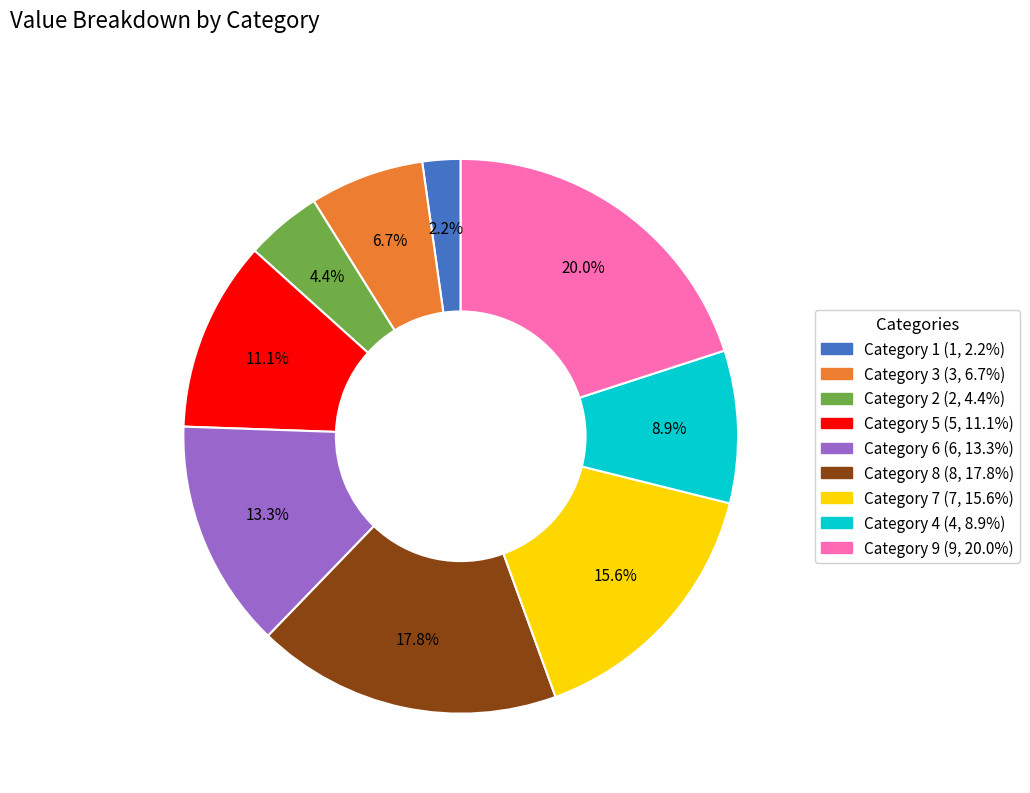

Which has a higher value, Category 2 (2, 4.4%) or Category 1 (1, 2.2%)?

Category 2 (2, 4.4%)